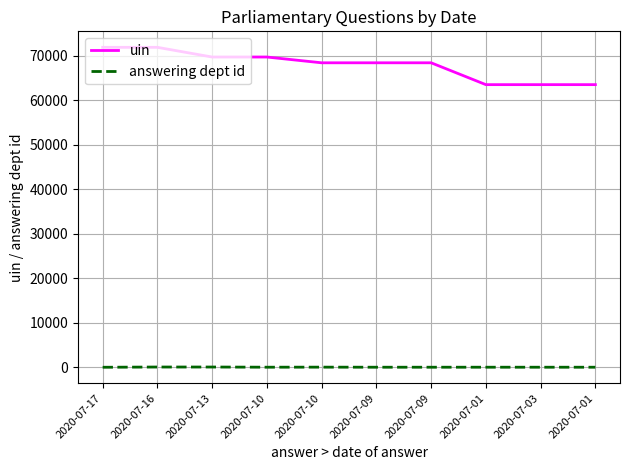

Which series has the largest total across all categories?

uin